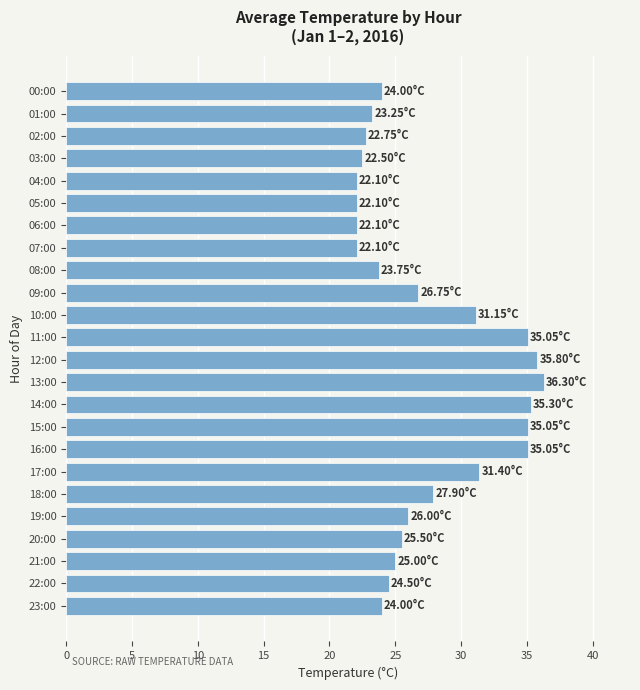

Does the chart contain any negative values?

No